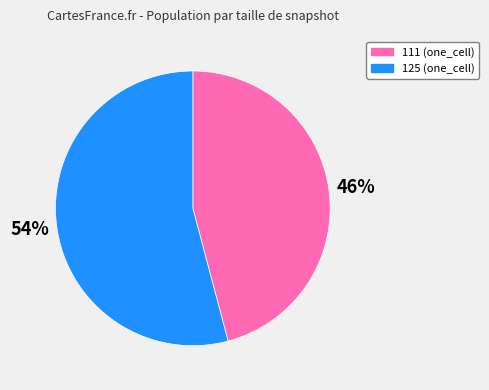

Is it true that 111 is 53% of the pie?

False